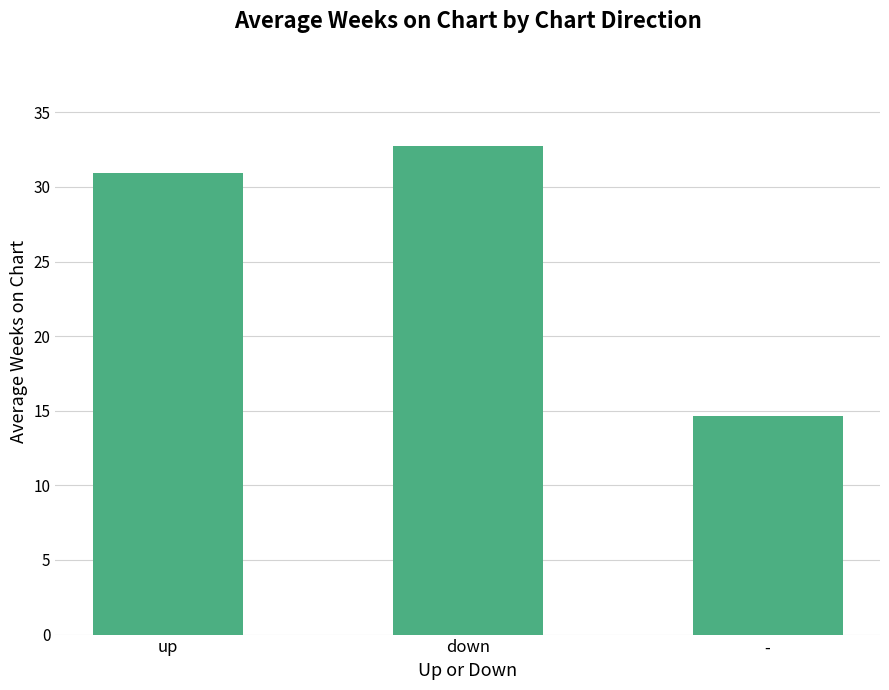

True or false: the data shows 10.0 at up.

False